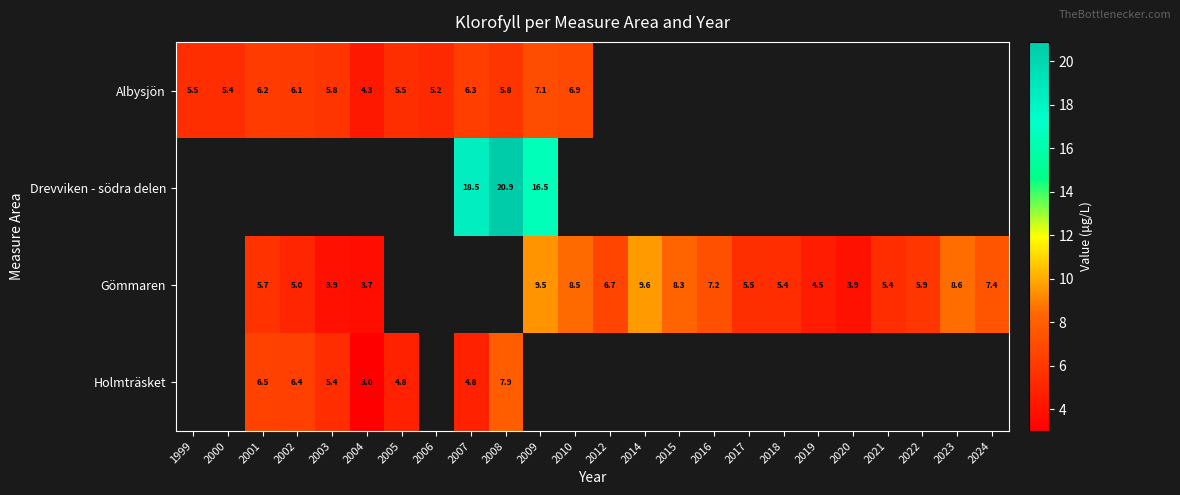

Which series changed the most between 2001 and 2003?

row_2